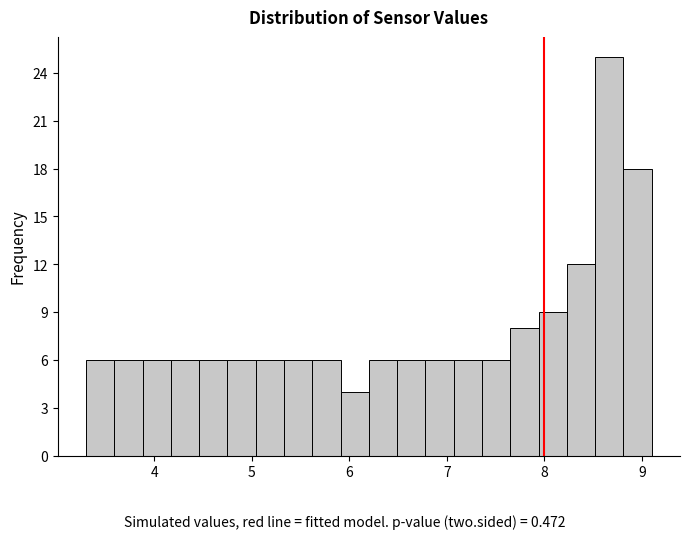

Around what value on the x-axis is the tallest bar? Give the approximate position of its centre, as read against the axis.

8.7